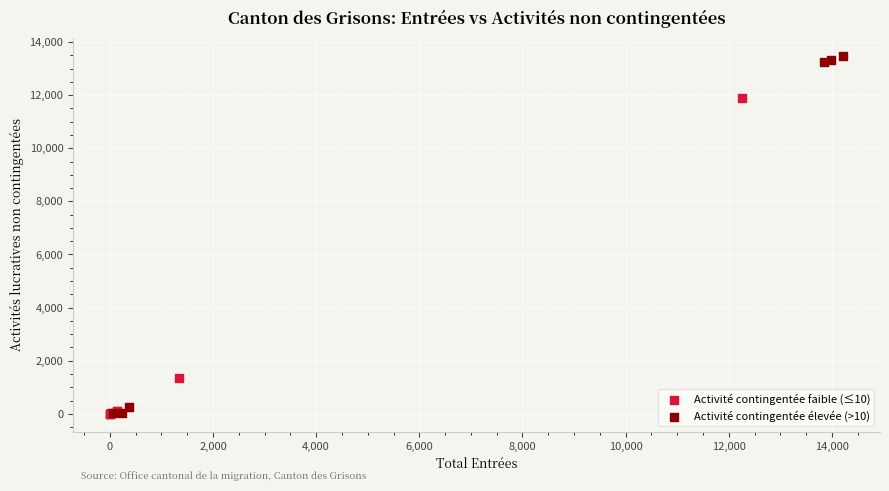

Which series has the widest spread of Y values?

Activité contingentée élevée (>10)